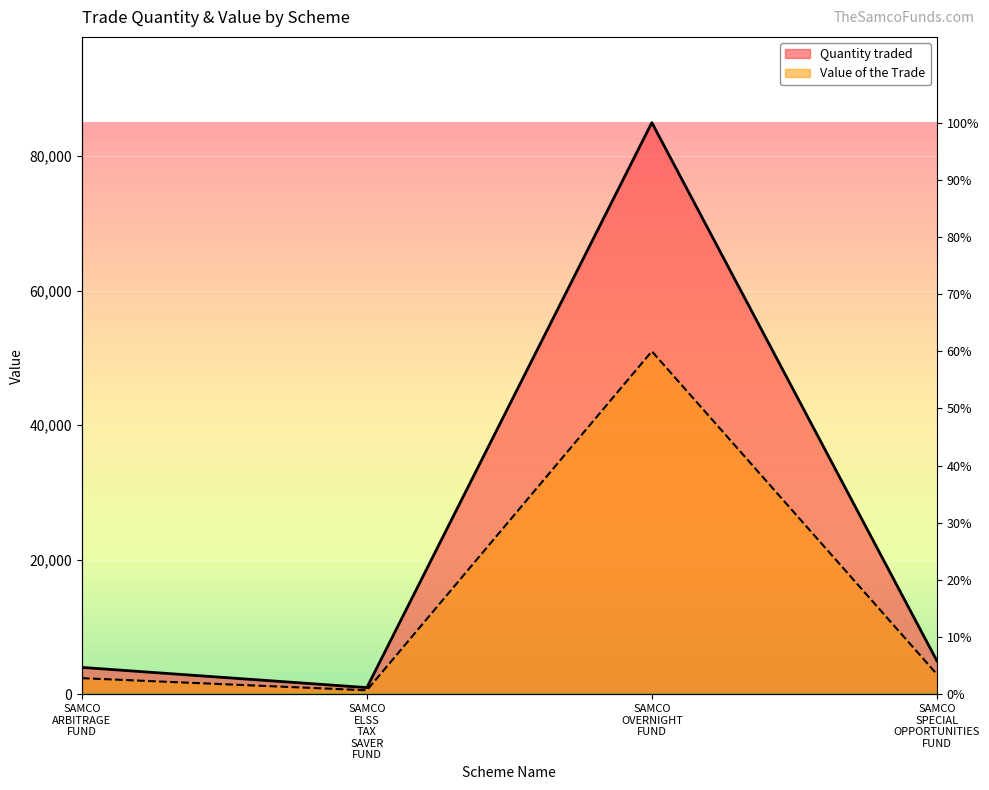

True or false: Value of the Trade and Quantity traded cross at least once.

False